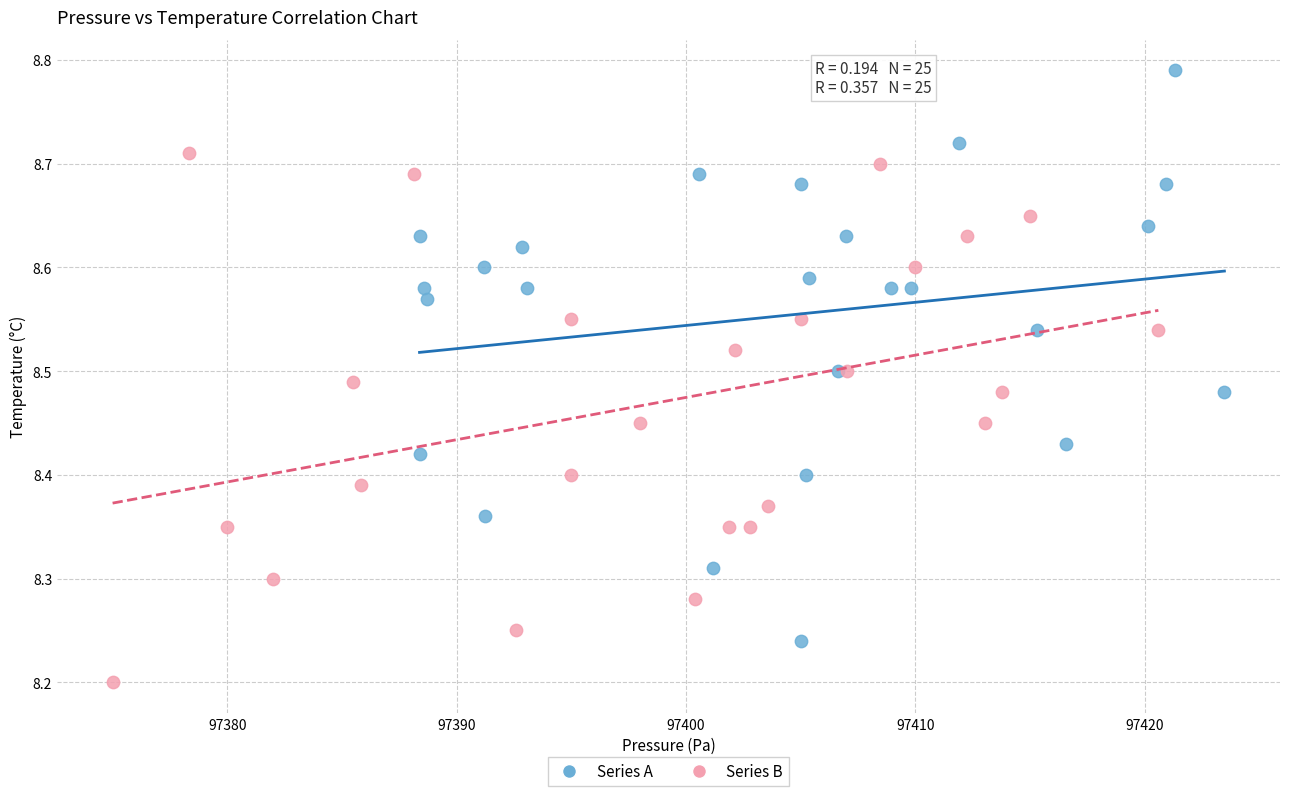

Which series reaches the maximum Y coordinate?

Series A